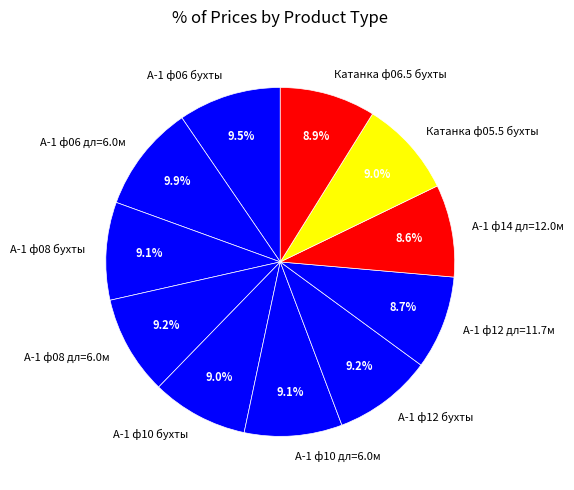

Count the number of slices in the pie.

11